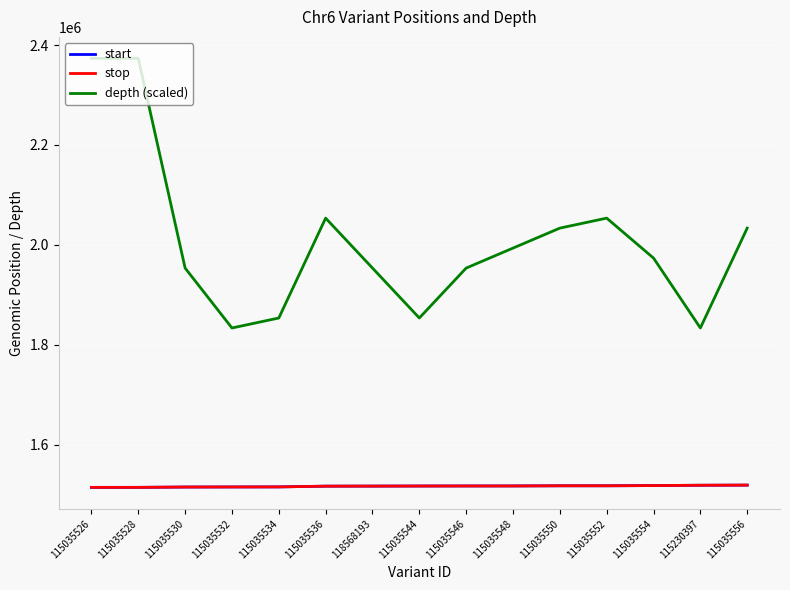

What is the lowest value of the depth (scaled) series?

1833500